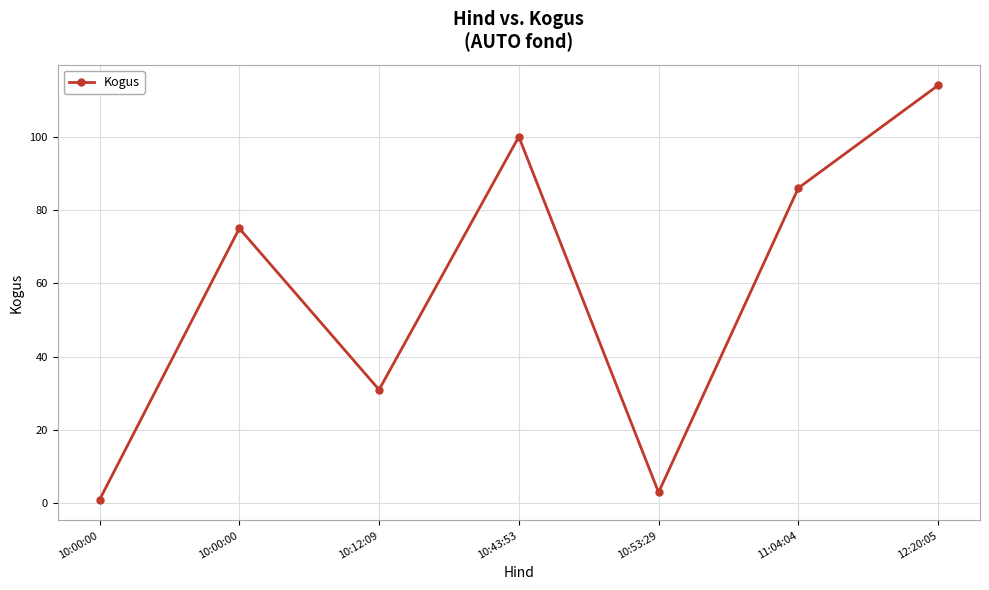

How many data points does each series have?

7